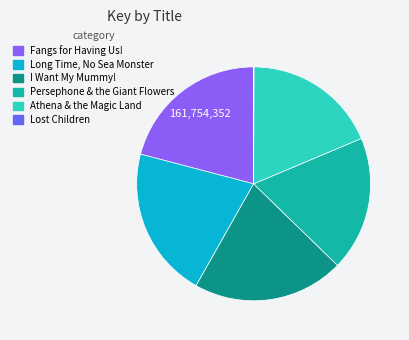

Do I Want My Mummy! and Athena & the Magic Land together represent more than half of the pie?

No